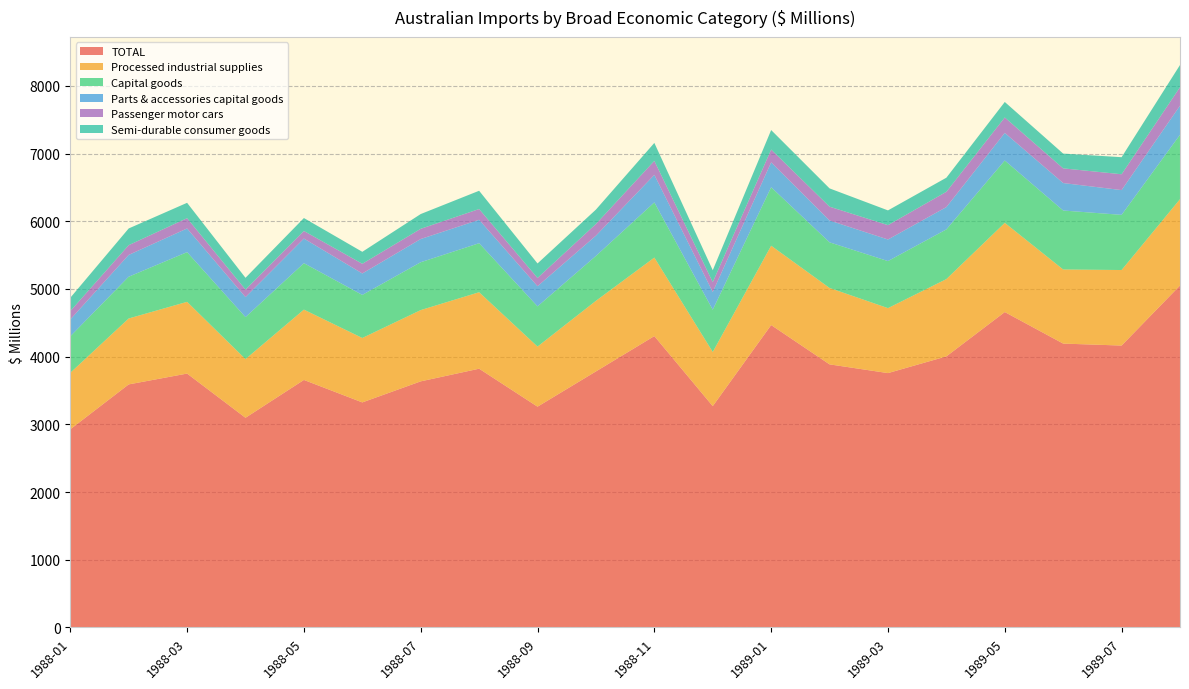

Reading left to right, what are all the values shown in this chart?

TOTAL: 2927	3590	3750	3097	3656	3324	3635	3822	3261	3782	4304	3269	4467	3886	3757	4004	4659	4193	4164	5051
Processed industrial supplies: 834	974	1060	867	1039	952	1053	1130	888	1043	1160	800	1172	1129	960	1142	1318	1095	1116	1276
Capital goods: 539	617	734	620	686	636	707	724	594	663	815	624	864	674	695	734	921	871	815	951
Parts & accessories capital goods: 249	322	350	296	364	317	343	346	298	300	407	262	368	323	319	330	408	406	366	430
Passenger motor cars: 124	144	152	111	112	143	151	159	122	172	207	146	189	204	212	226	228	217	234	273
Semi-durable consumer goods: 197	247	227	174	191	177	218	270	214	213	265	176	288	270	218	208	229	218	252	328